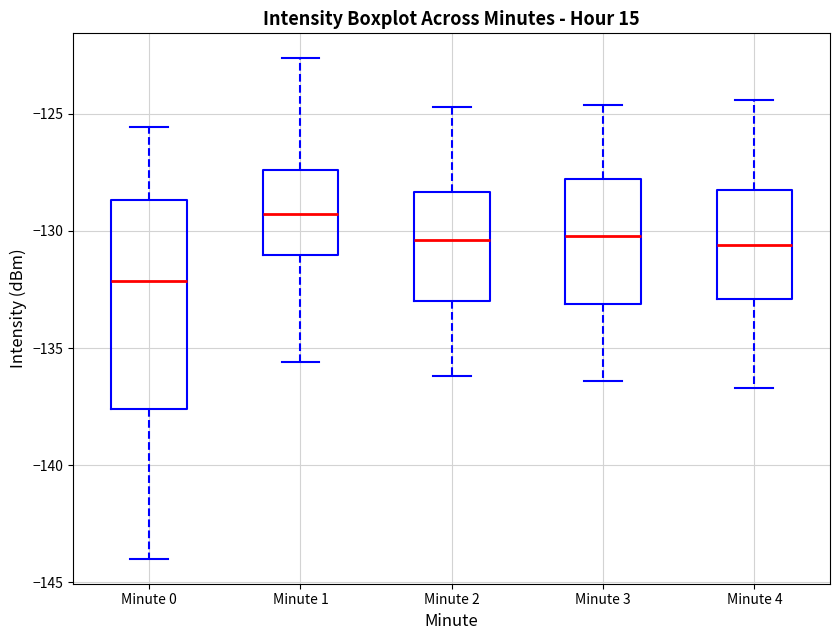

Which box is the tallest, from its lower edge to its upper edge?

Minute 0